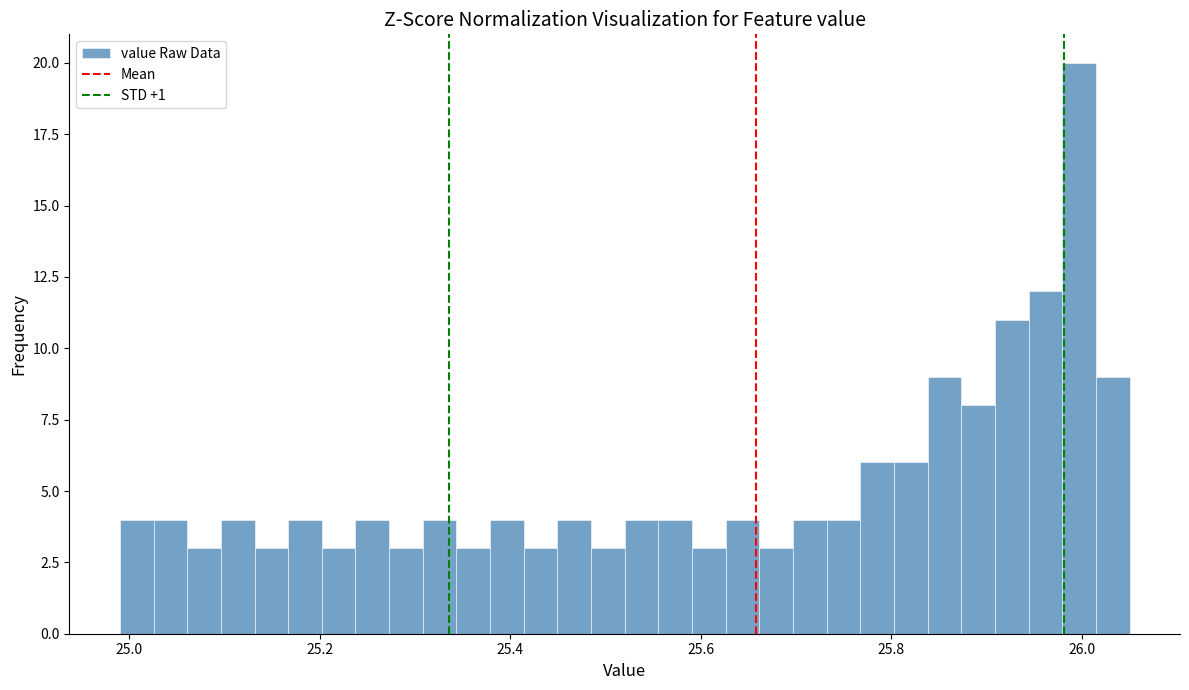

Read against the x-axis, roughly where is the centre of the tallest bar?

26.00